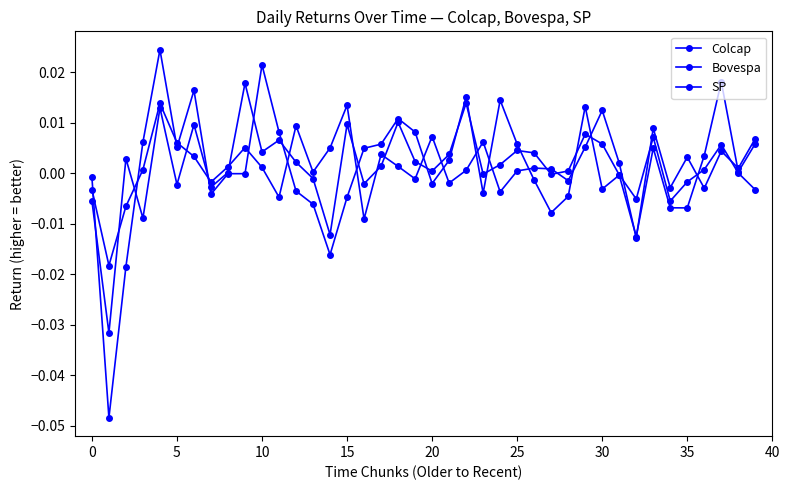

How many series are shown in this chart?

3